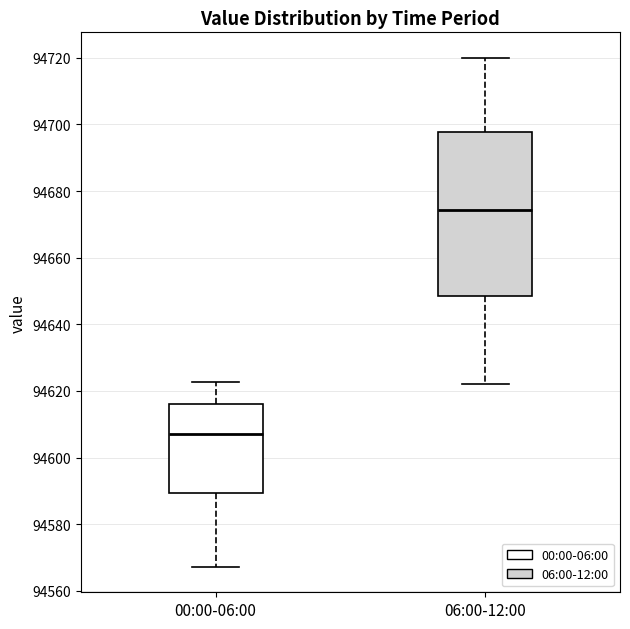

Which box has the lowest median line?

00:00-06:00